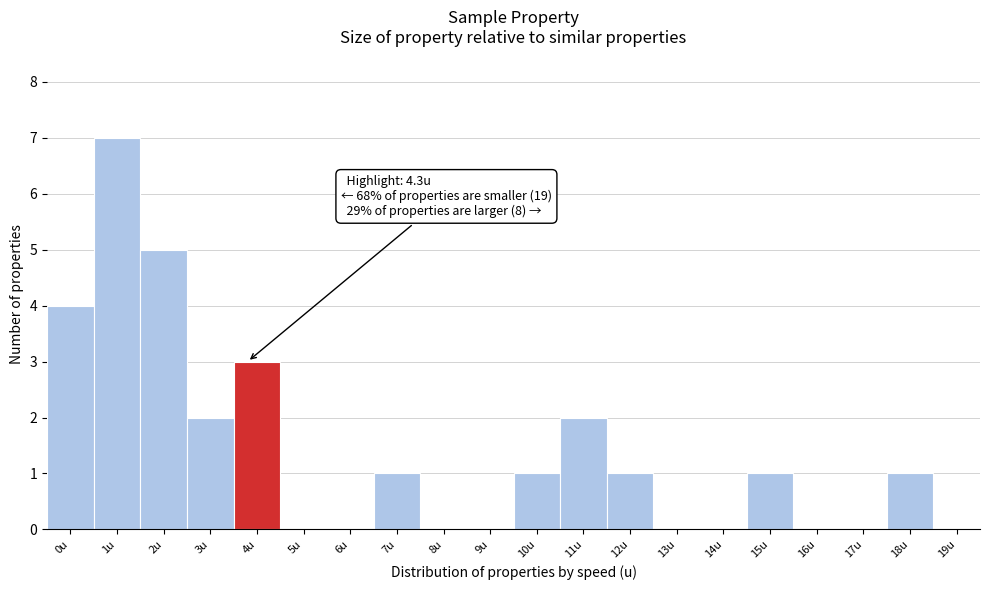

Reading left to right, what are all the values shown in this chart?

0u=4	1u=7	2u=5	3u=2	4u=3	5u=0	6u=0	7u=1	8u=0	9u=0	10u=1	11u=2	12u=1	13u=0	14u=0	15u=1	16u=0	17u=0	18u=1	19u=0